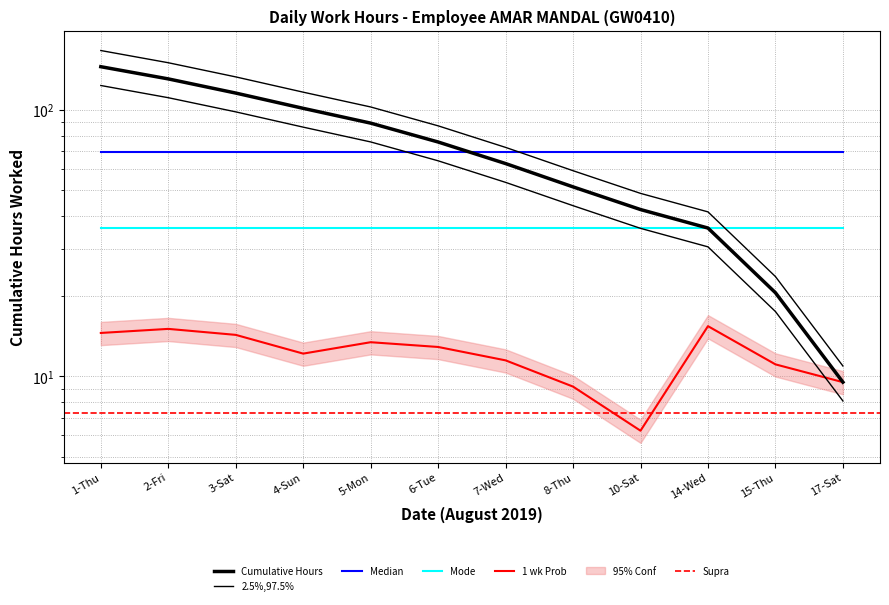

What position from the right is 6-Tue?

7